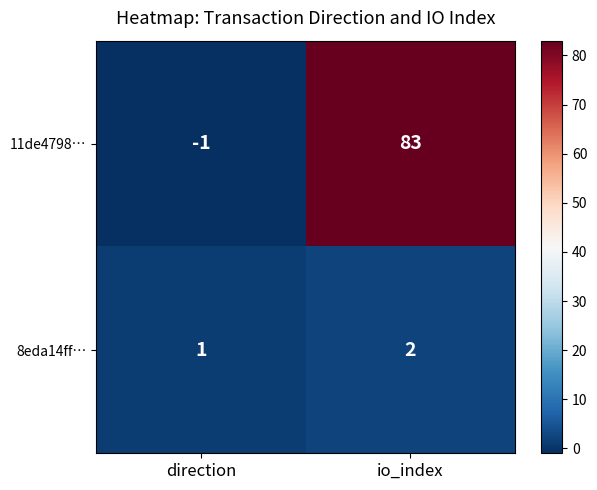

Reading right to left, extract all data points from this chart.

11de4798…: io_index=83	direction=-1
8eda14ff…: io_index=2	direction=1